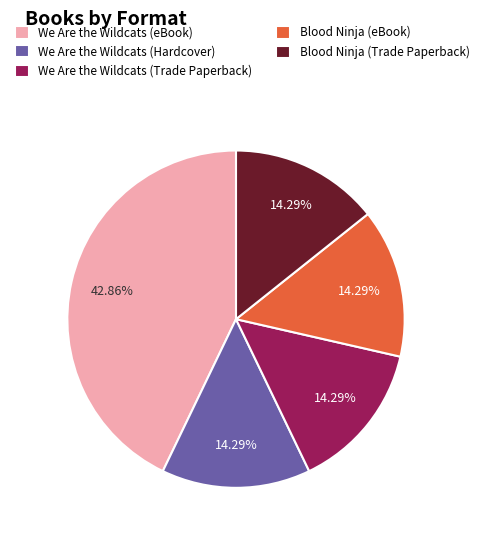

How many segments does this pie chart have?

5